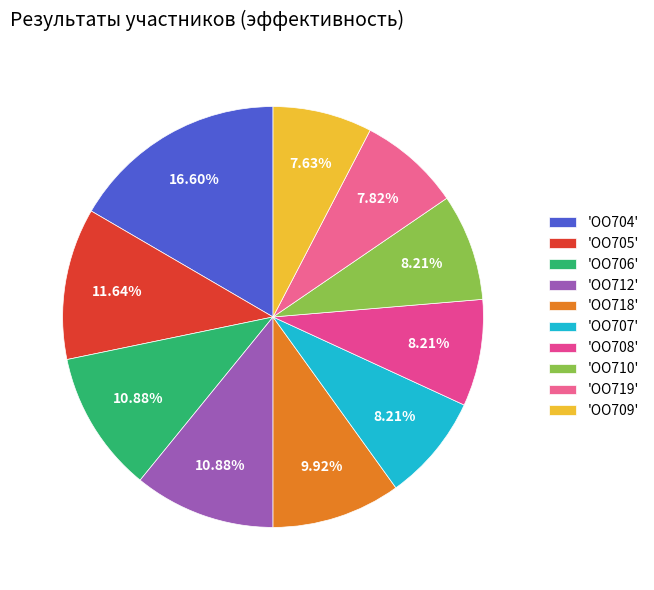

Rank the categories by value from lowest to highest.

ОО709, ОО719, ОО707, ОО708, ОО710, ОО718, ОО706, ОО712, ОО705, ОО704